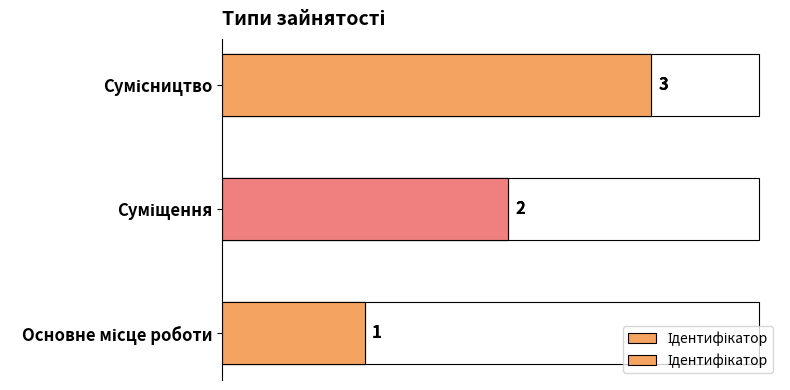

What is the greatest value displayed?

3